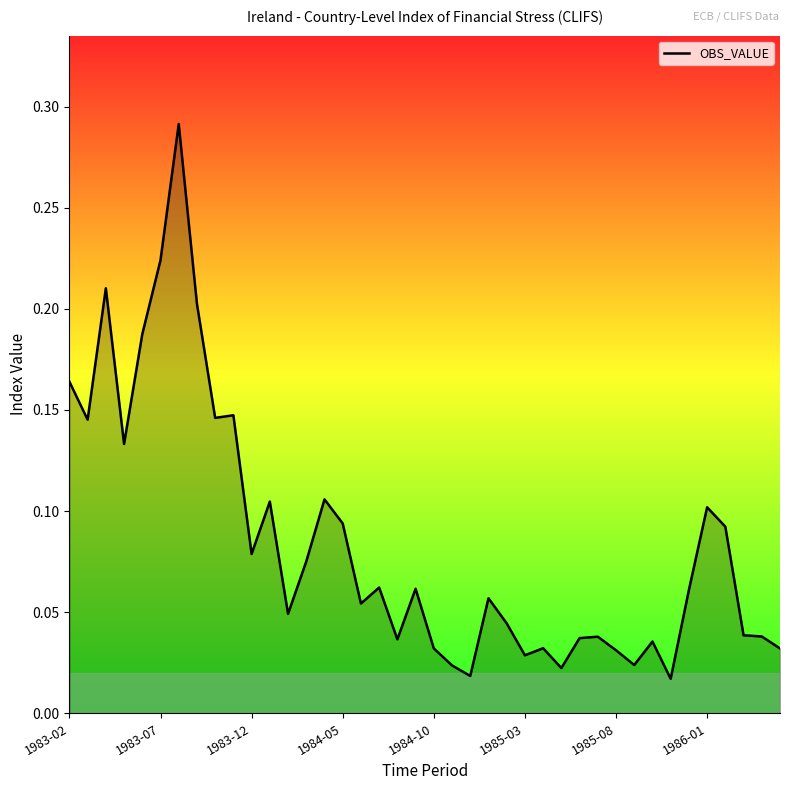

What is the difference between the maximum and second lowest values?

0.3